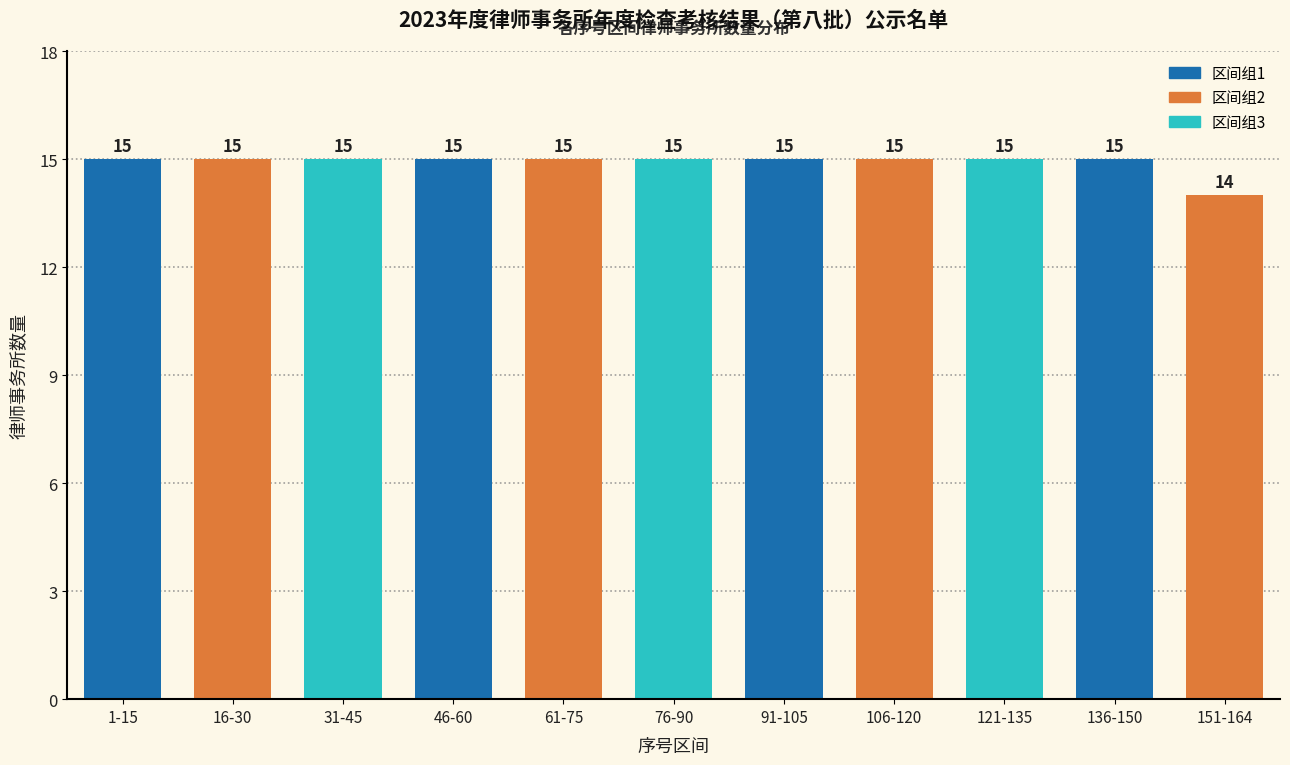

Reading right to left, what are all the values shown in this chart?

14	15	15	15	15	15	15	15	15	15	15